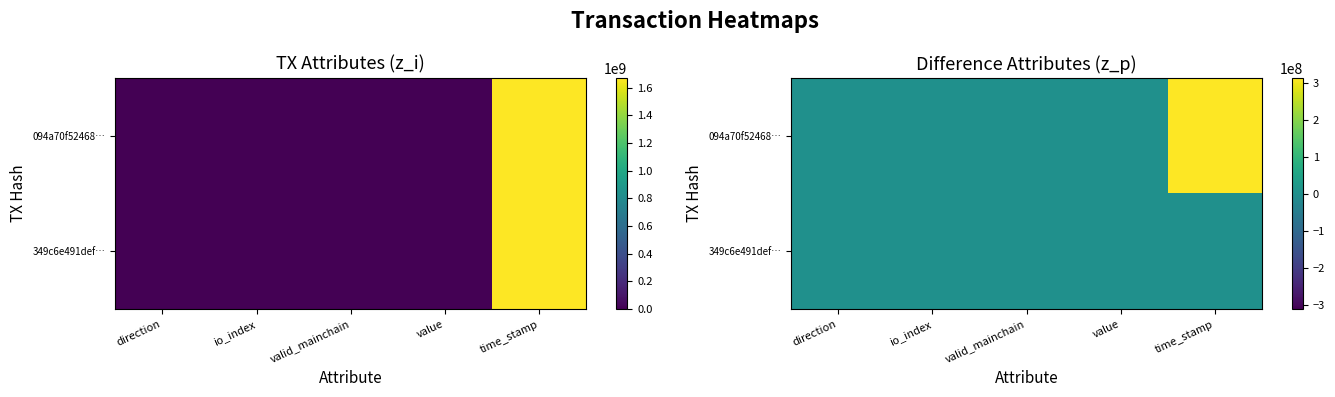

Which series changed the most between valid_mainchain and time_stamp?

094a70f52468…